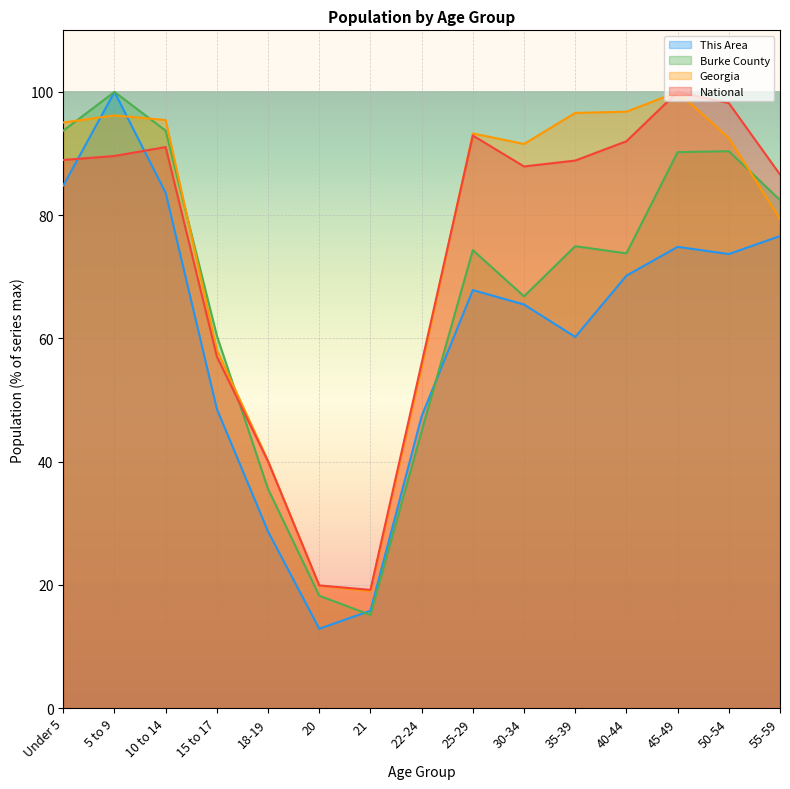

Rank the categories by Georgia value from lowest to highest.

21, 20, 18-19, 22-24, 15 to 17, 55-59, 30-34, 50-54, 25-29, Under 5, 10 to 14, 5 to 9, 35-39, 40-44, 45-49